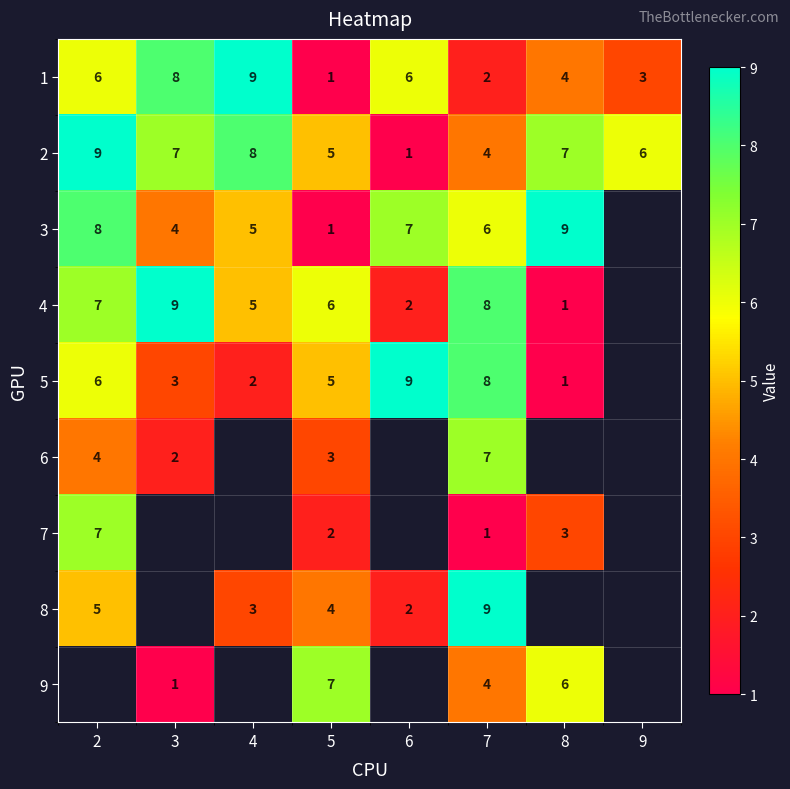

At which label does 1 reach its peak?

4